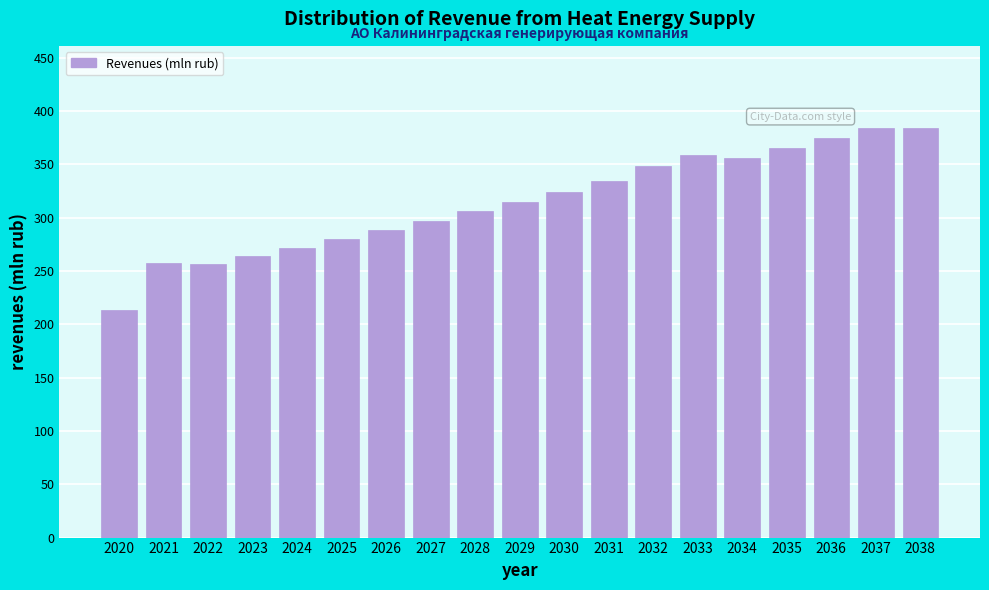

The chart shows a value of 305.9 at 2028. True or false?

True